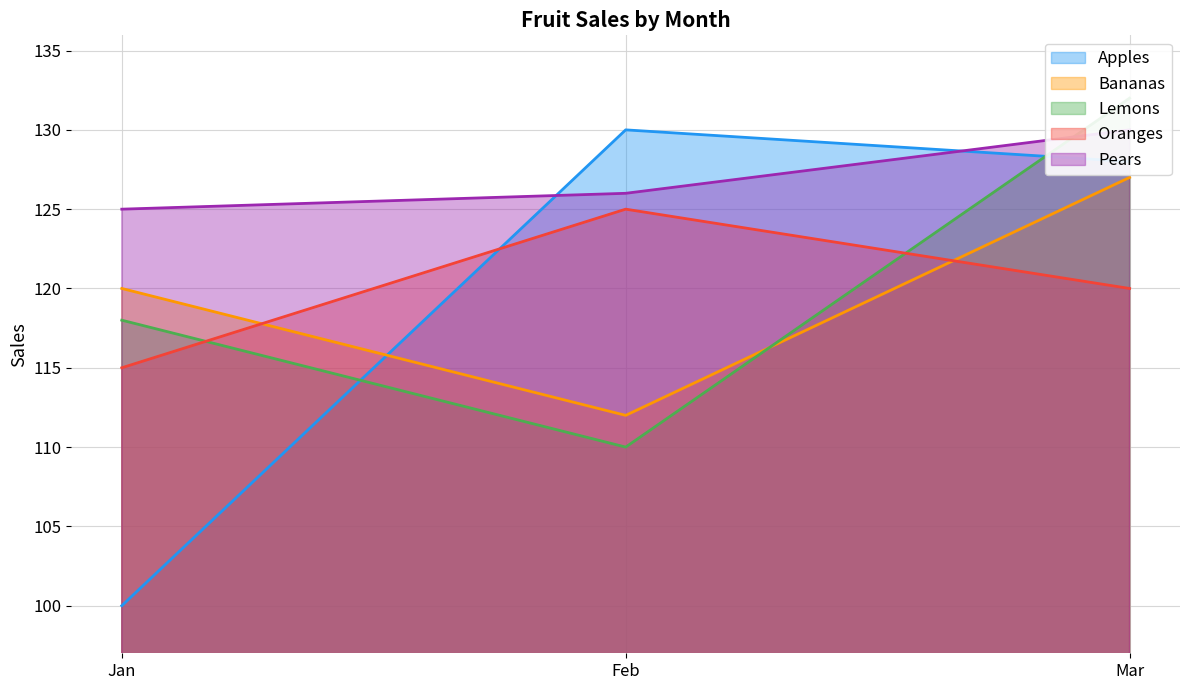

What is the average value of the Bananas series?

120